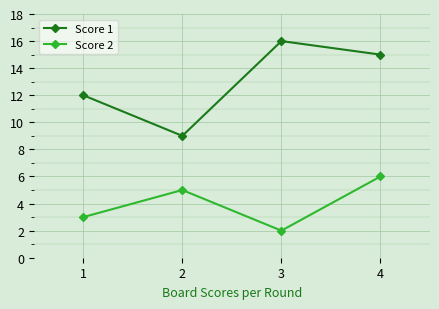

The Score 2 series shows 5 at 2. True or false?

True